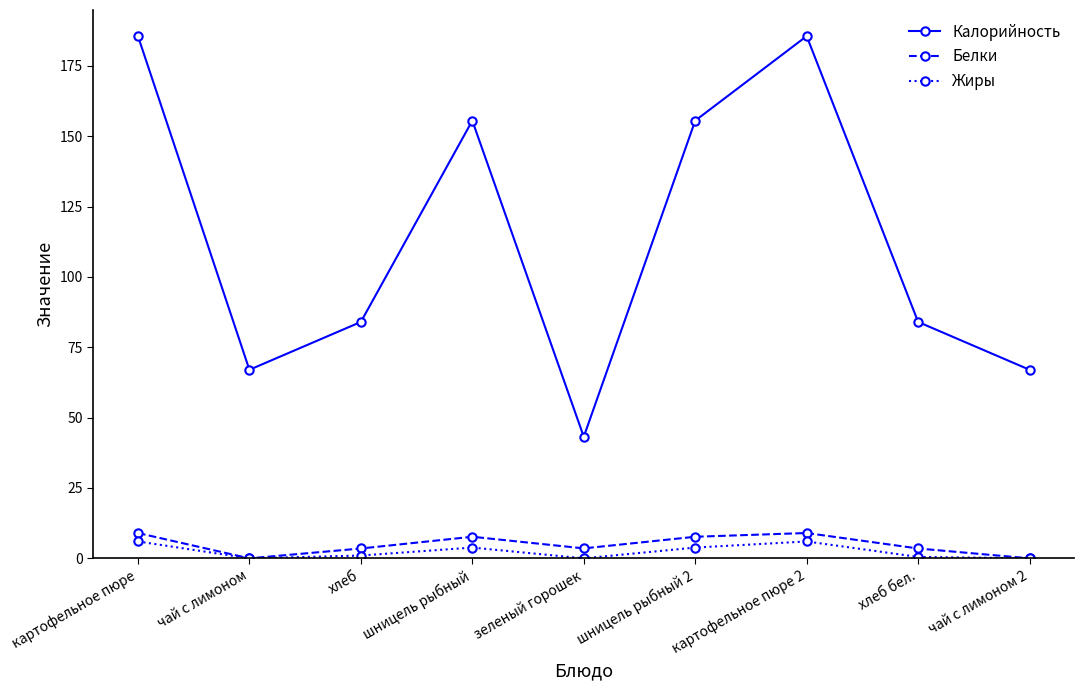

List the series in order of their peak value, lowest first.

Жиры, Белки, Калорийность